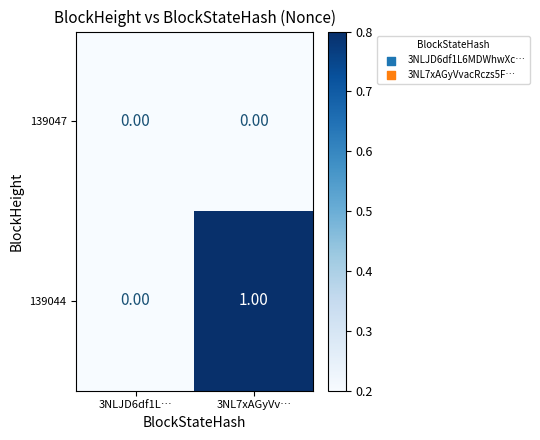

Which series has the widest spread of values?

139044